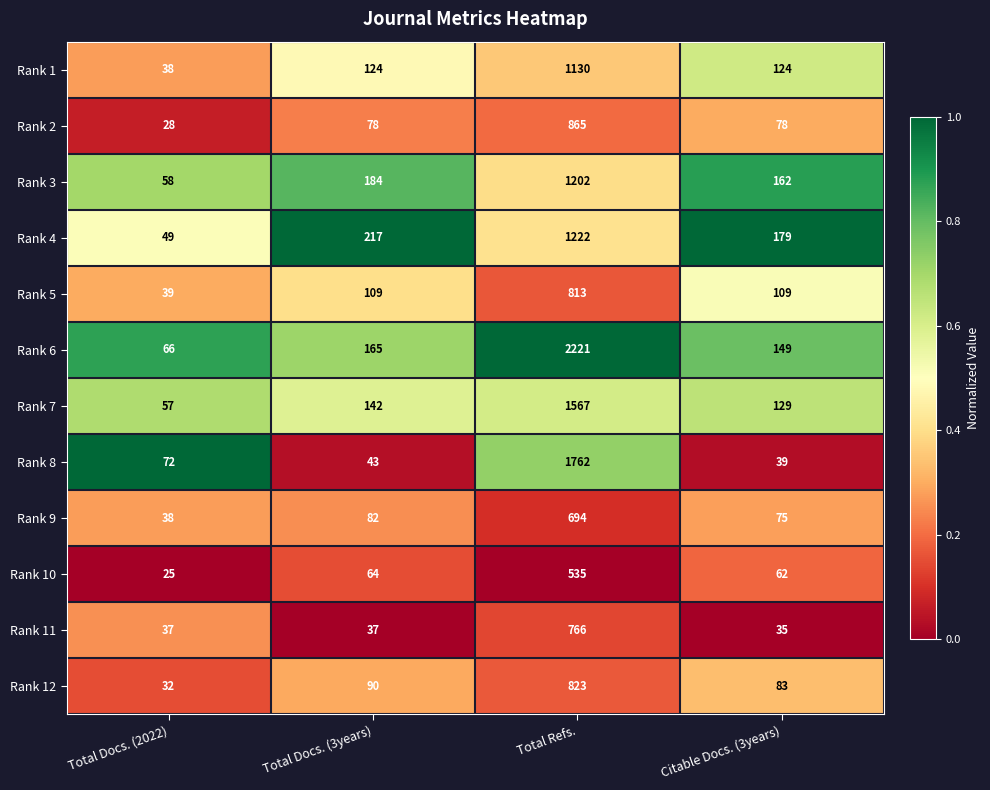

The value of Rank 10 at Total Docs. (3years) is 33. True or false?

False